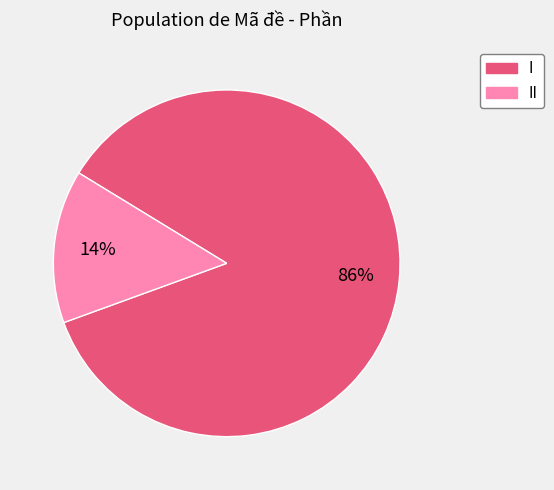

To the nearest percent, what is the average slice percentage?

50%